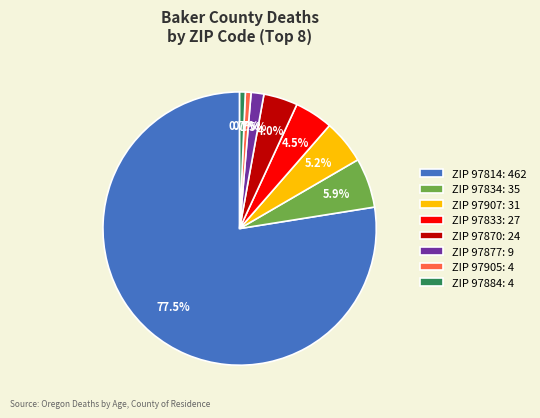

Does ZIP 97814: 462 represent more than half of the total?

Yes